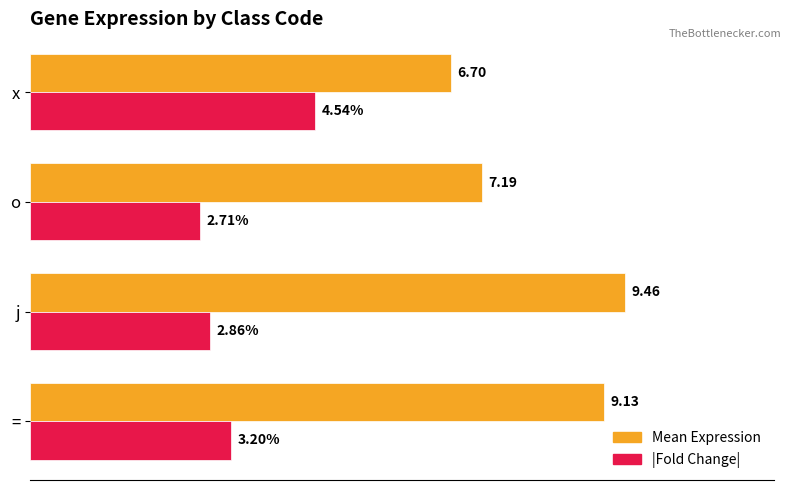

Which series changed the most between o and x?

|Fold Change|